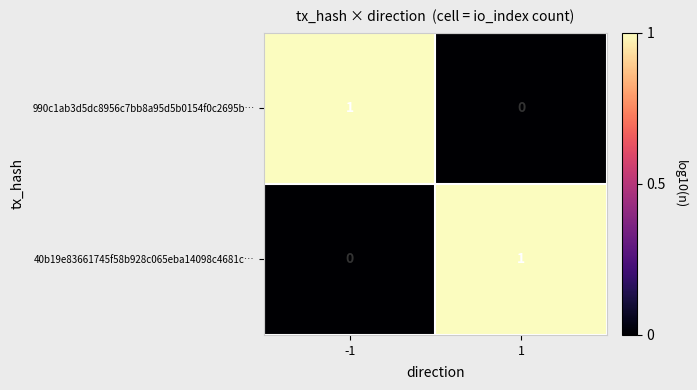

True or false: 40b19e83661745f58b928c065eba14098c4681c… has a value of 0 at -1.

True